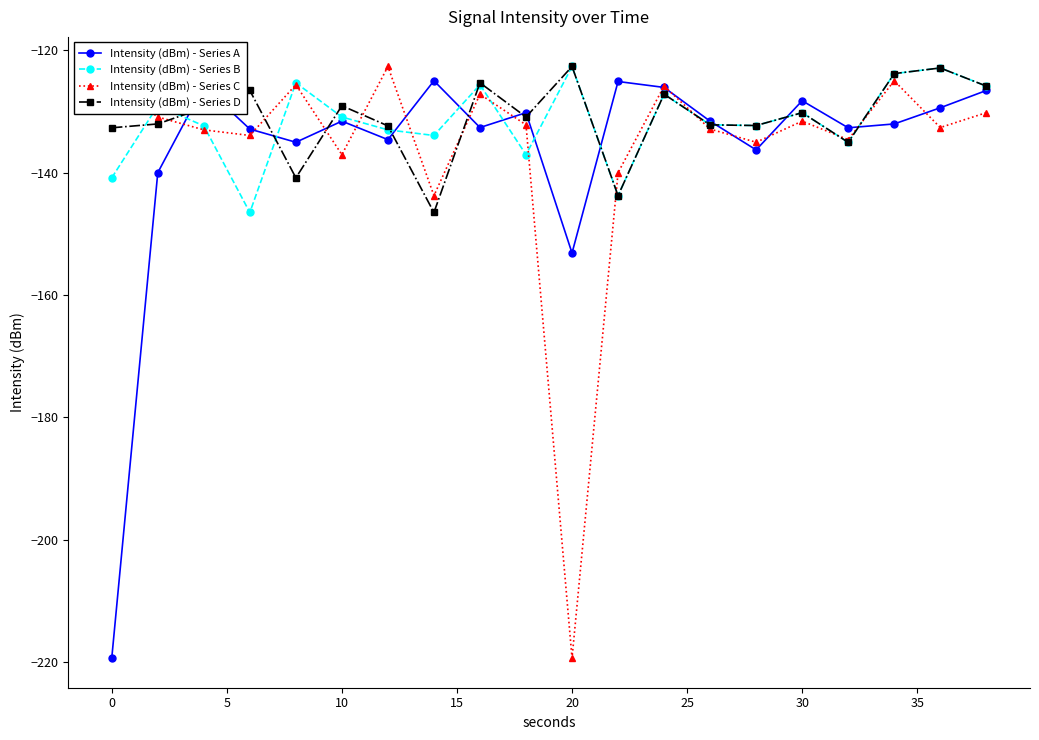

True or false: Intensity (dBm) - Series C has more than 2 points higher than both neighbors.

True